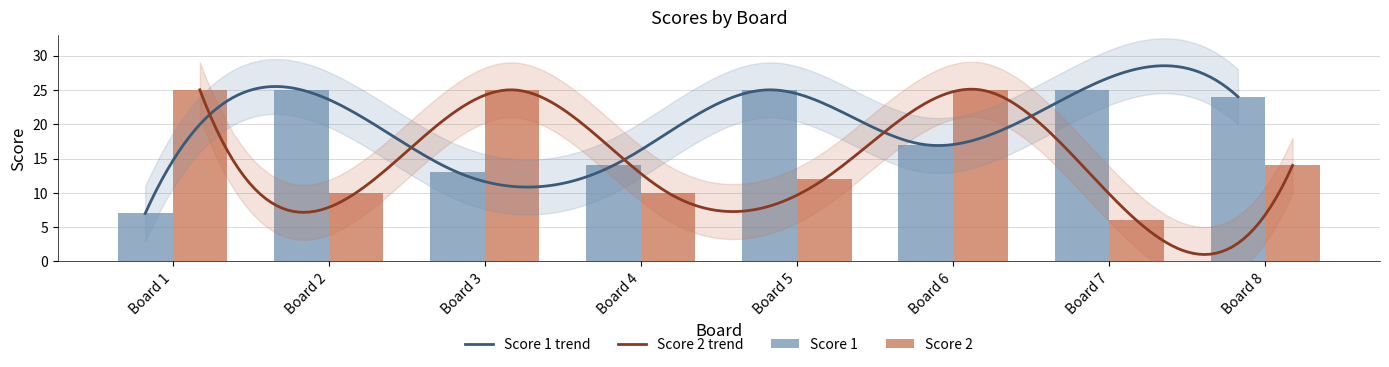

True or false: Score 2 has a value of 6 at Board 7.

True